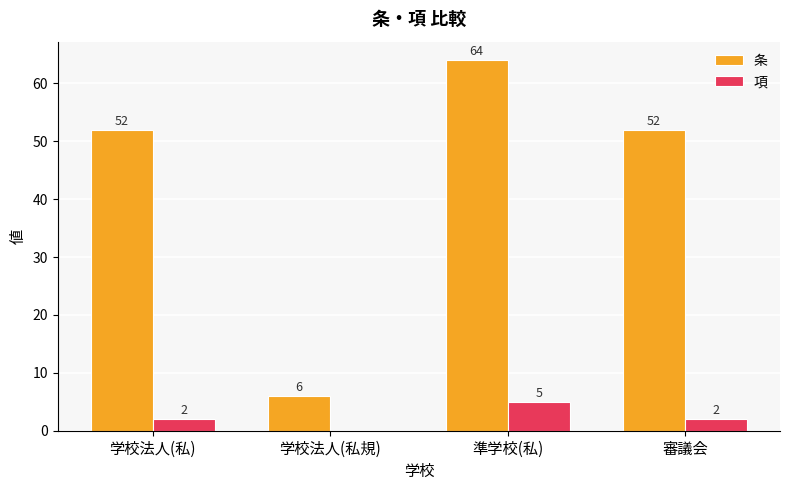

Count the number of categories in the chart.

4